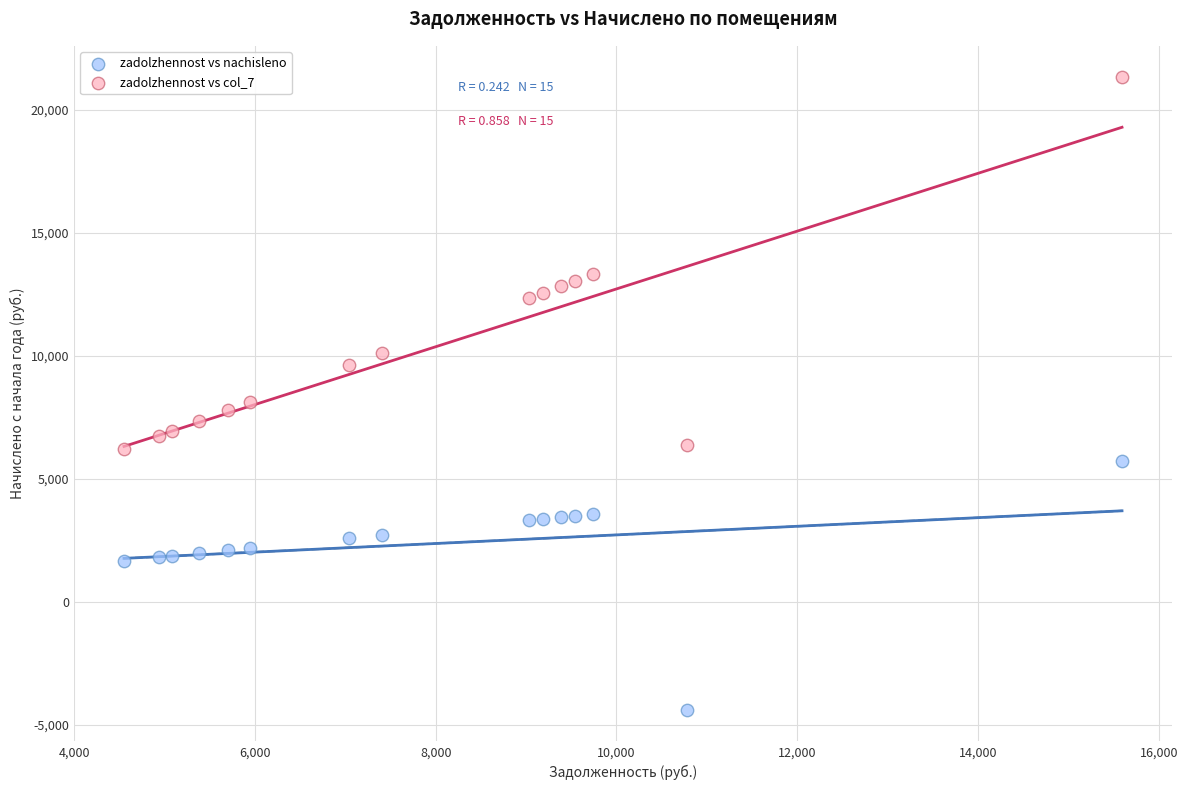

What are all the series names shown in the legend?

zadolzhennost vs nachisleno, zadolzhennost vs col_7